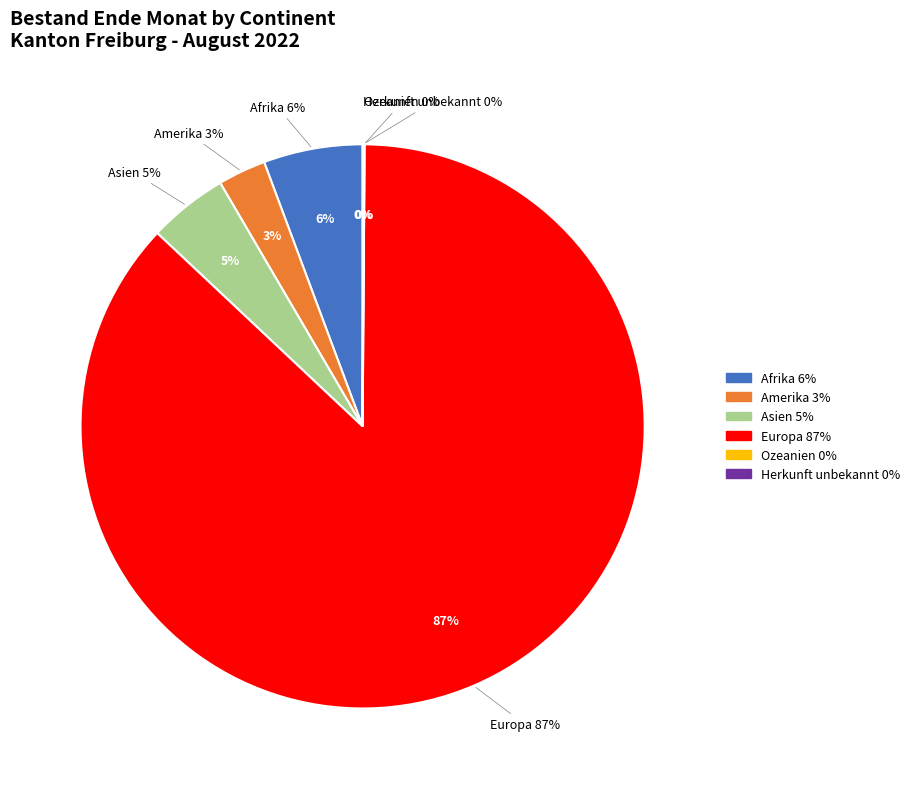

Is it true that Afrika is 6% of the pie?

True